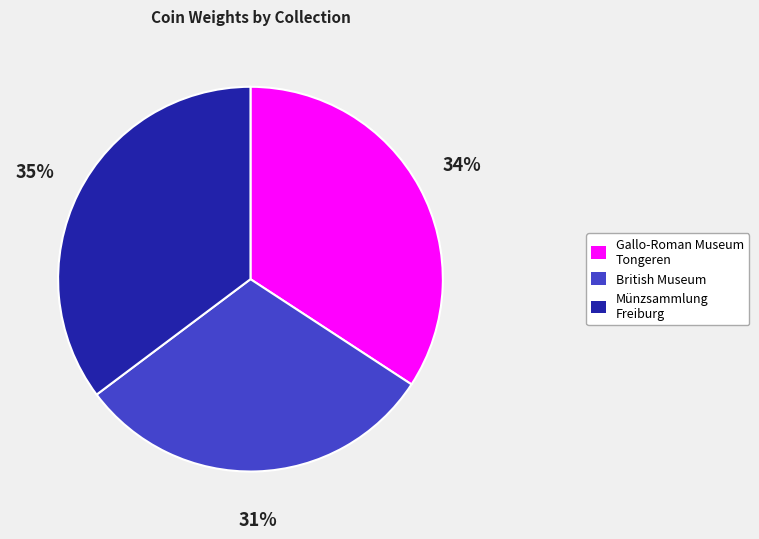

Approximately how many times larger is the value at Gallo-Roman Museum Tongeren compared to Münzsammlung Freiburg?

1.0